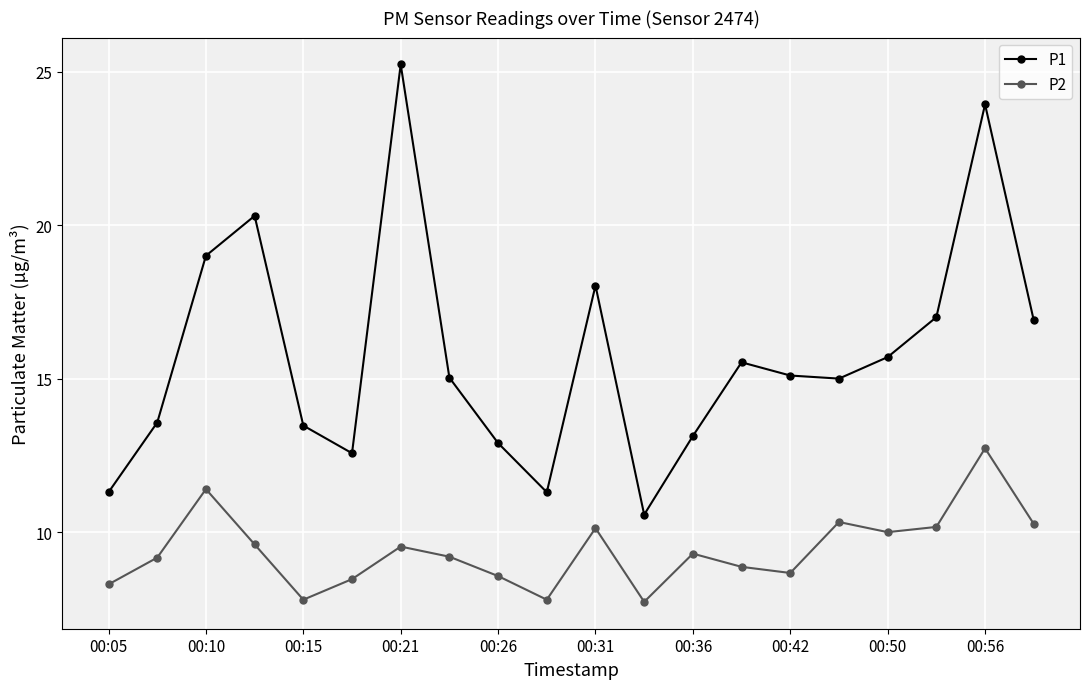

Rank the series by their maximum value, from lowest to highest.

P2, P1